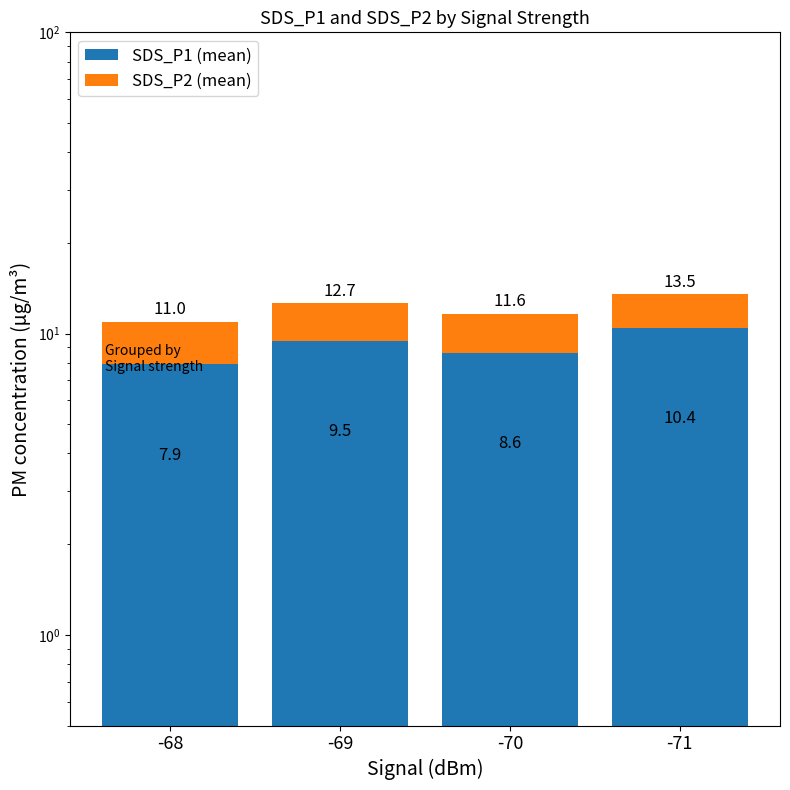

The SDS_P1 (mean) series shows 14.2 at -71. True or false?

False